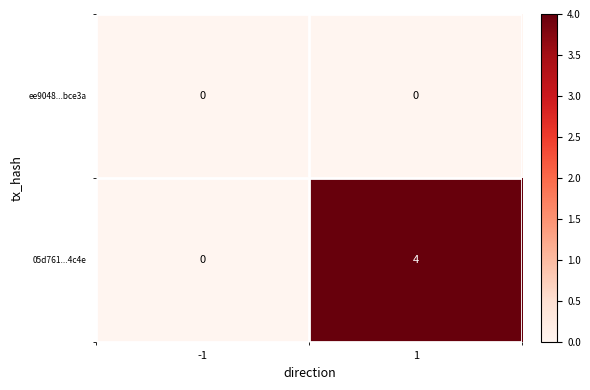

What is the difference between the maximum and minimum values in the 05d761...4c4e series?

4